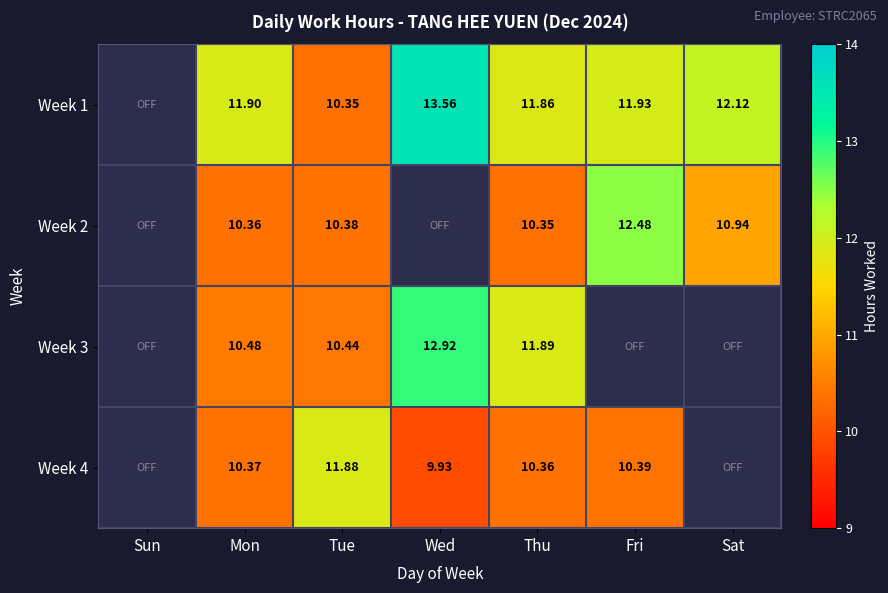

Is the value of Week 1 at Wed greater than the value of Week 2 at Sat?

Yes